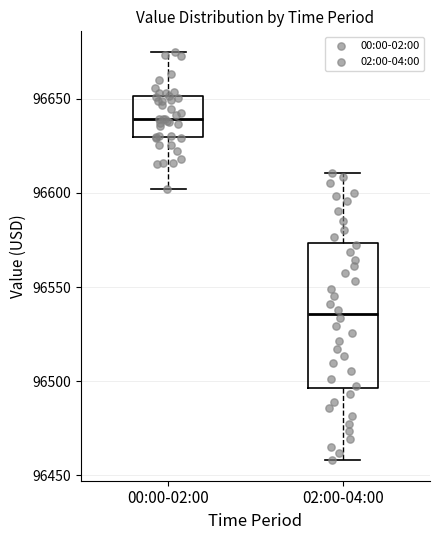

Which box has the highest median line?

00:00-02:00